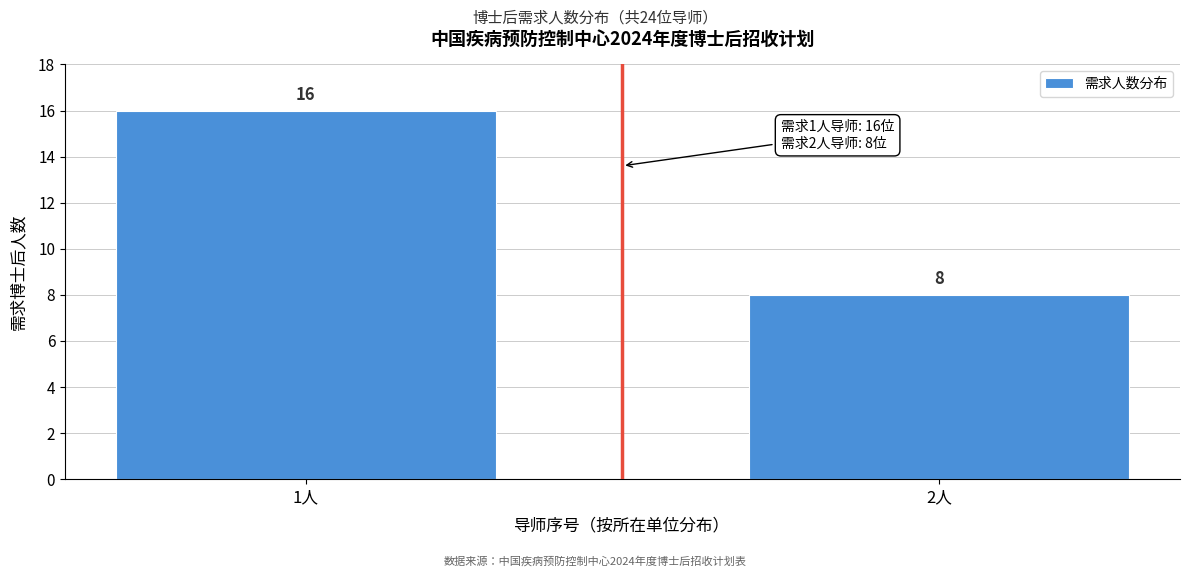

Reading left to right, what are all the values shown in this chart?

1人=16	2人=8